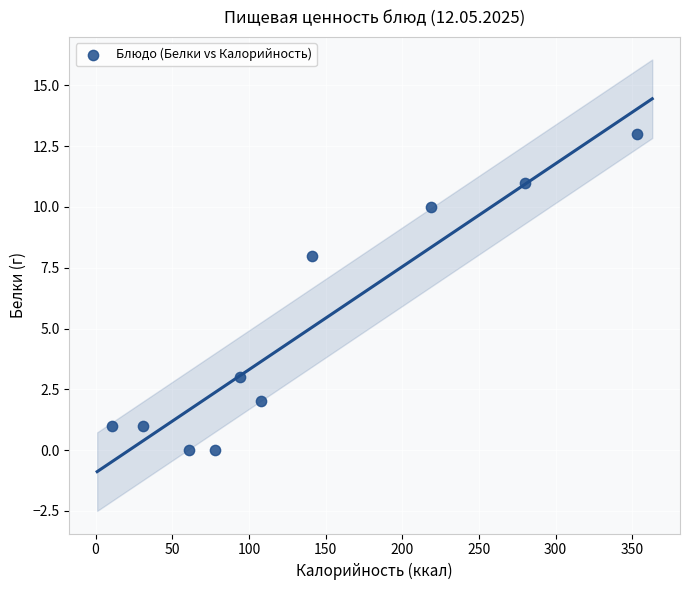

What is the range of X values (max minus min)?

342